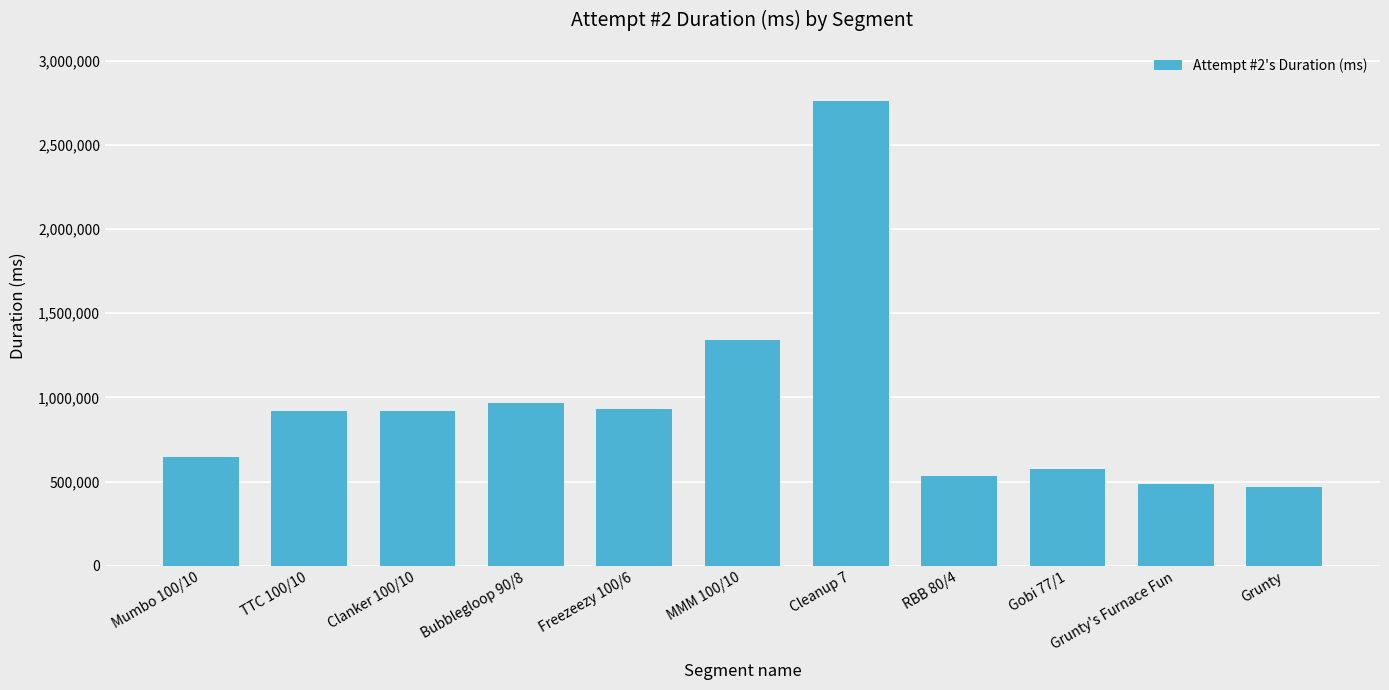

How many bars are there in total?

11